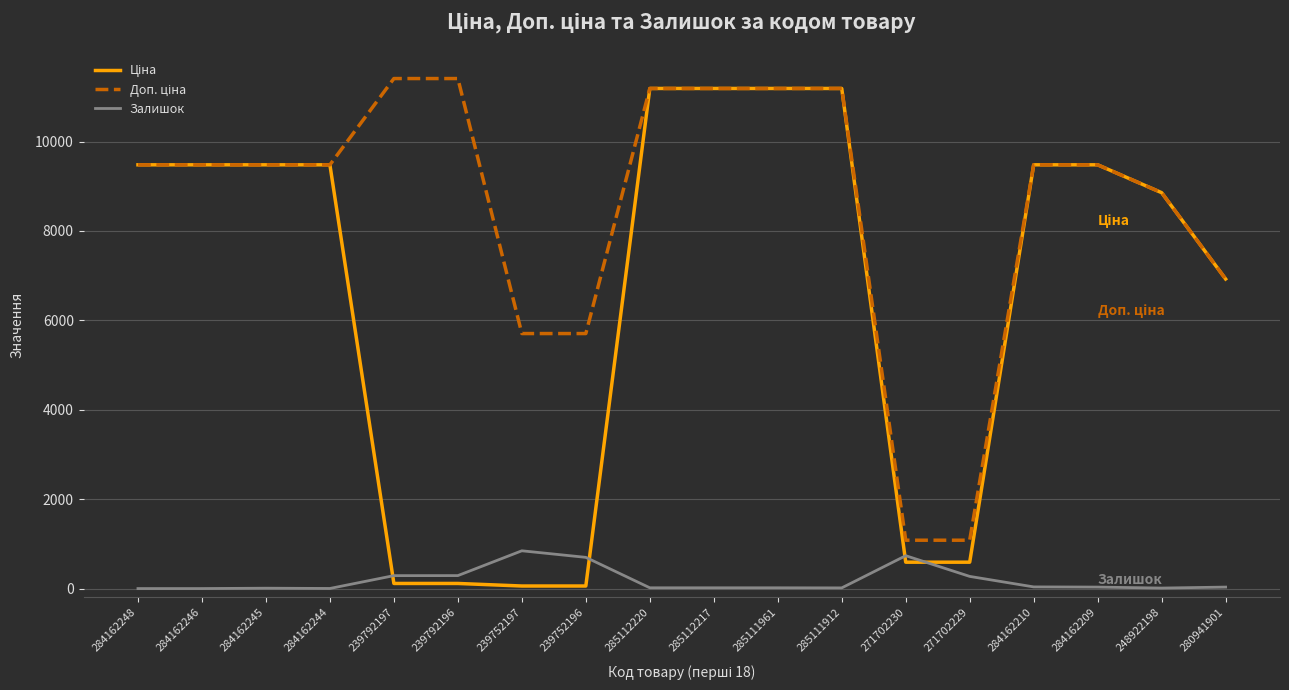

What is the maximum value shown in the chart?

11410.0